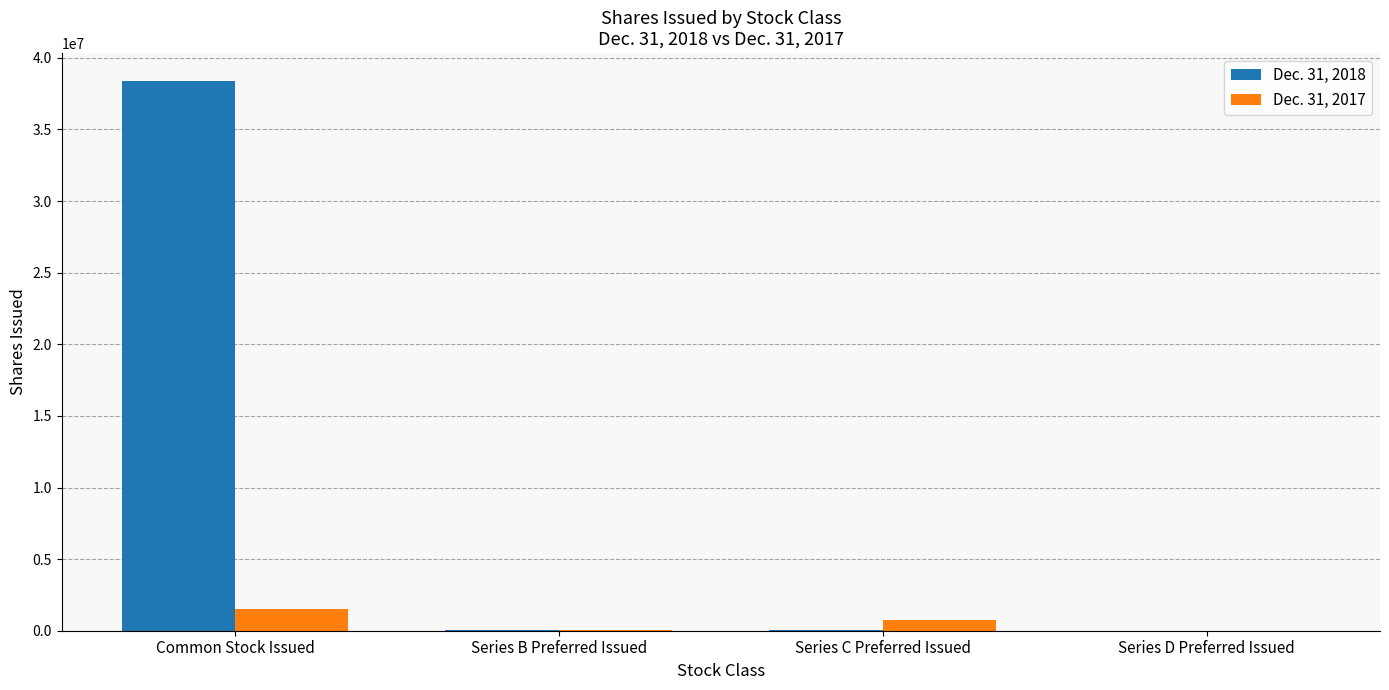

What are all the series names shown in the legend?

Dec. 31, 2018, Dec. 31, 2017